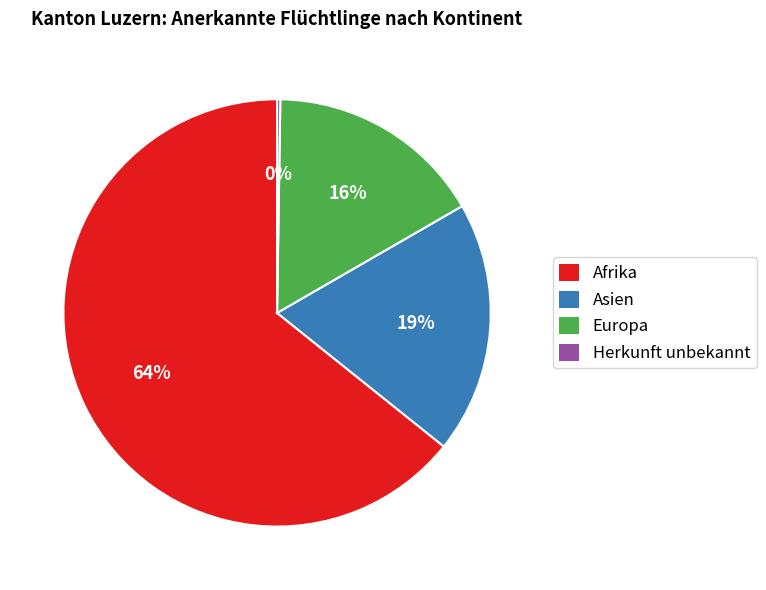

Does Europa account for over 50% of the chart?

No